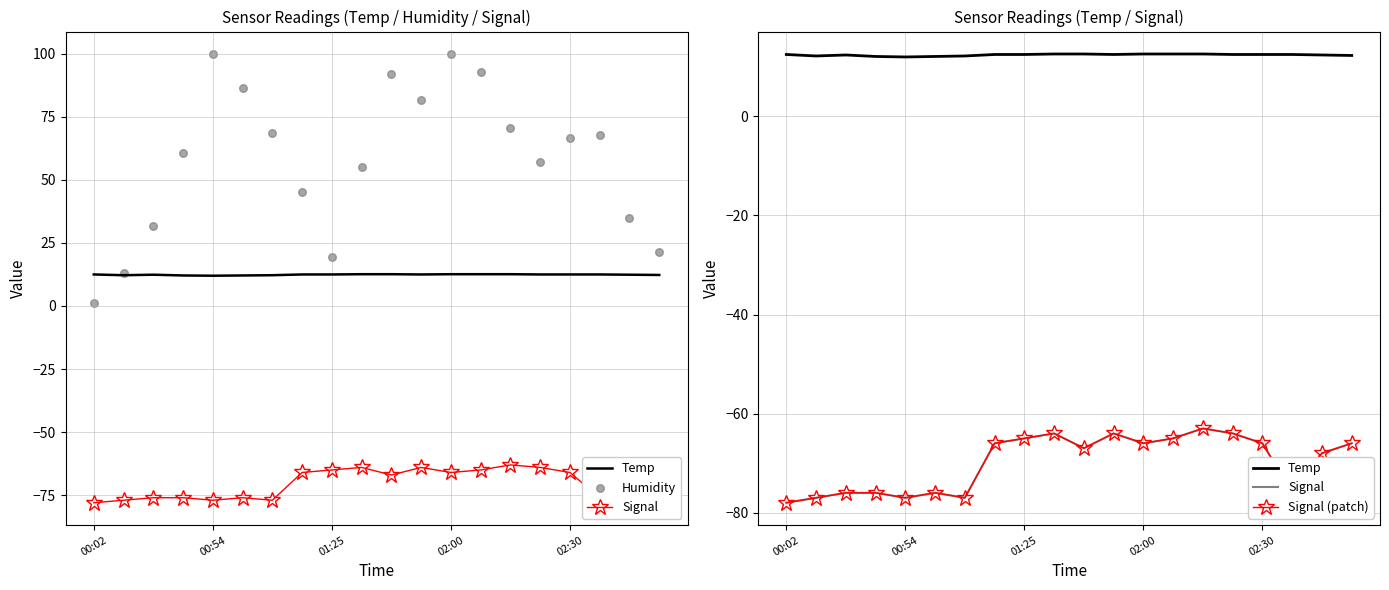

At which category is the sum across all series the highest?

02:00